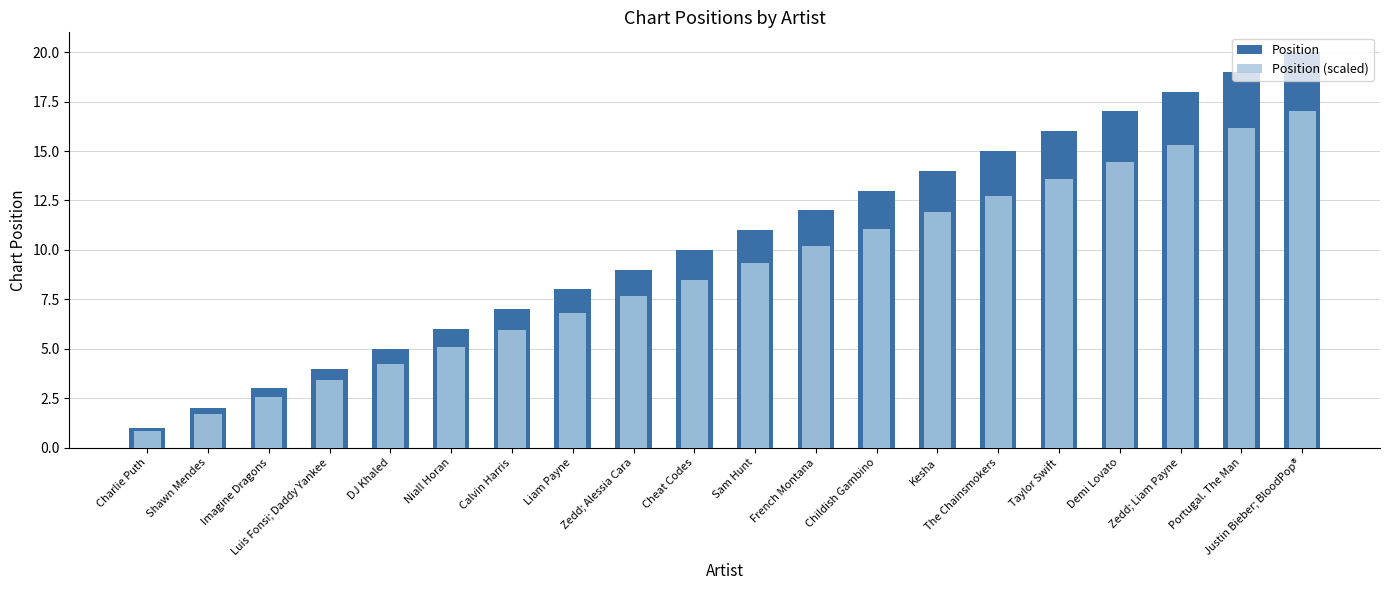

How many bars are there in each group?

2